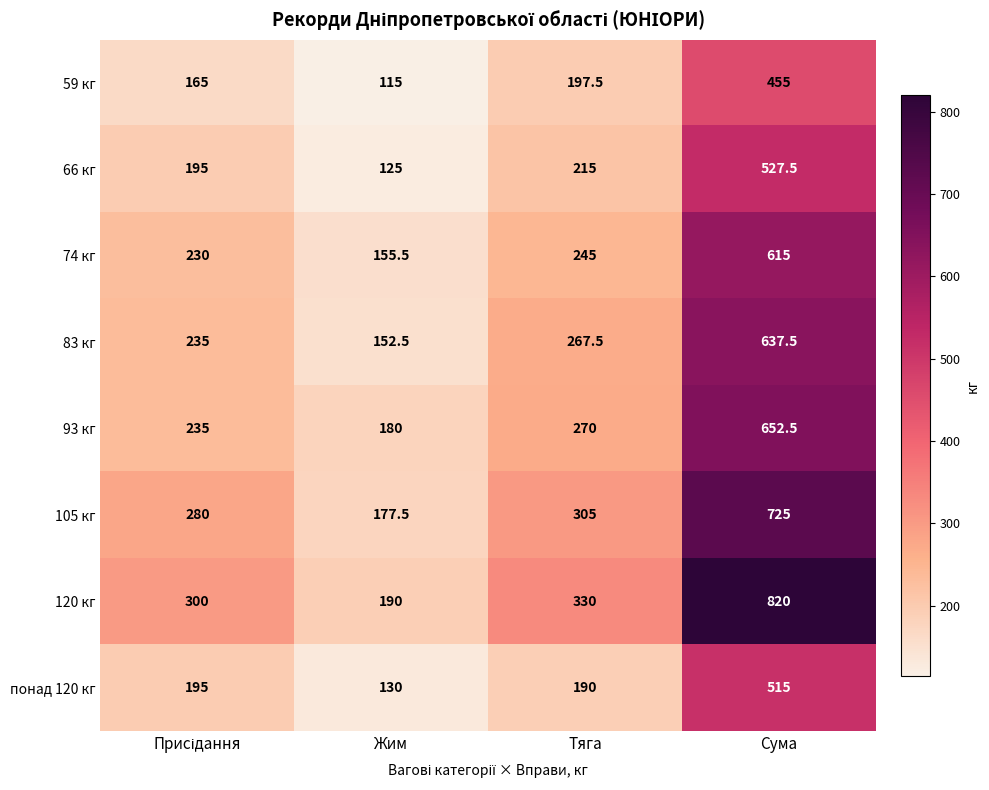

At which category is the sum across all series the highest?

Сума